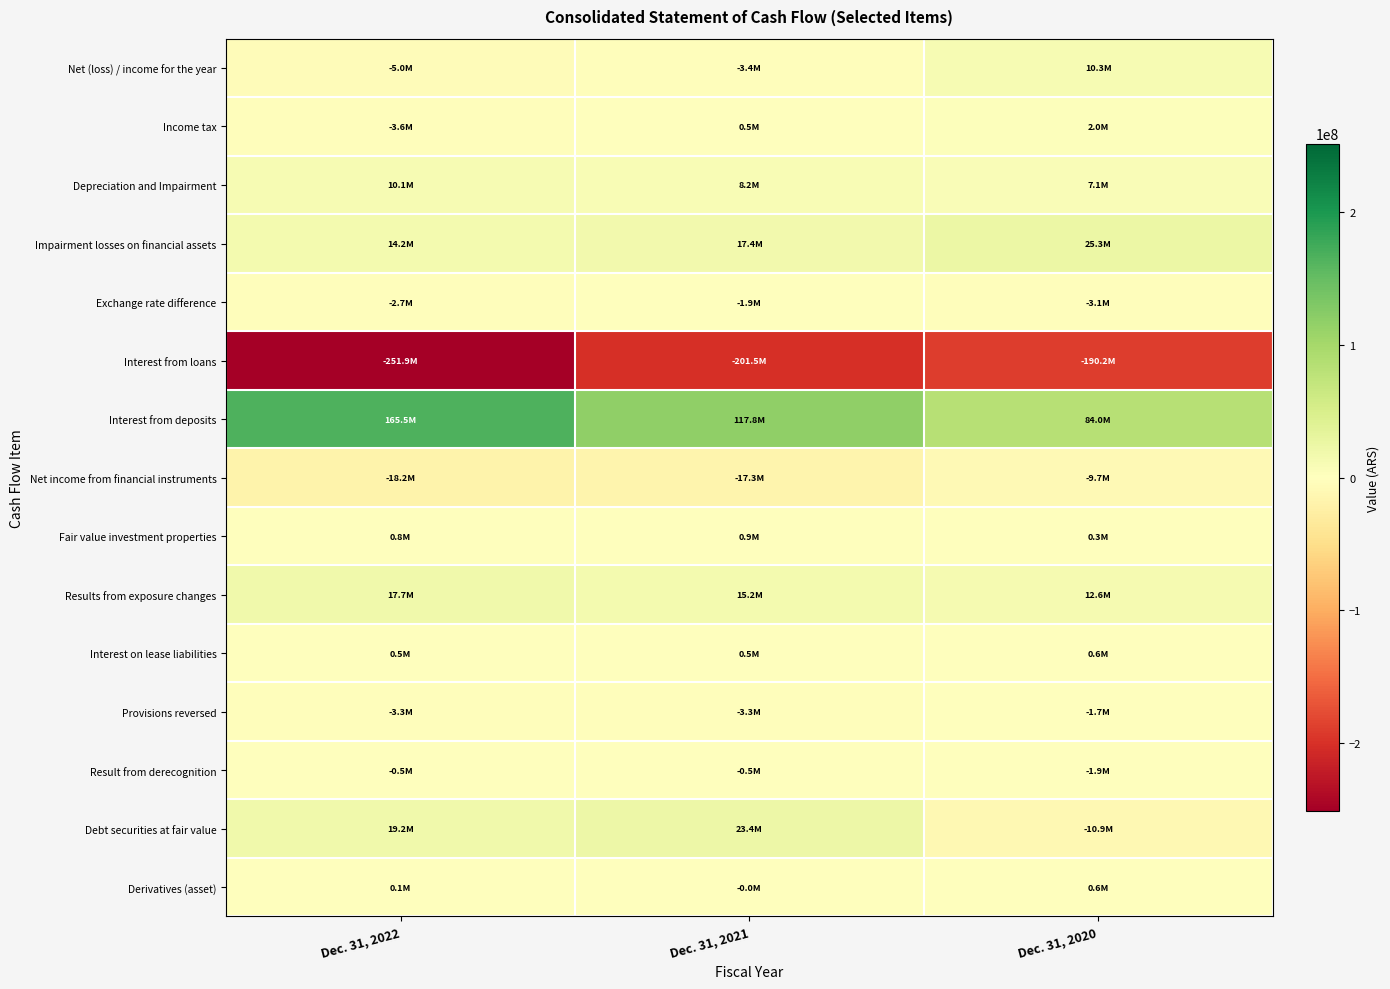

At how many categories does at least one series exceed 149043579?

1